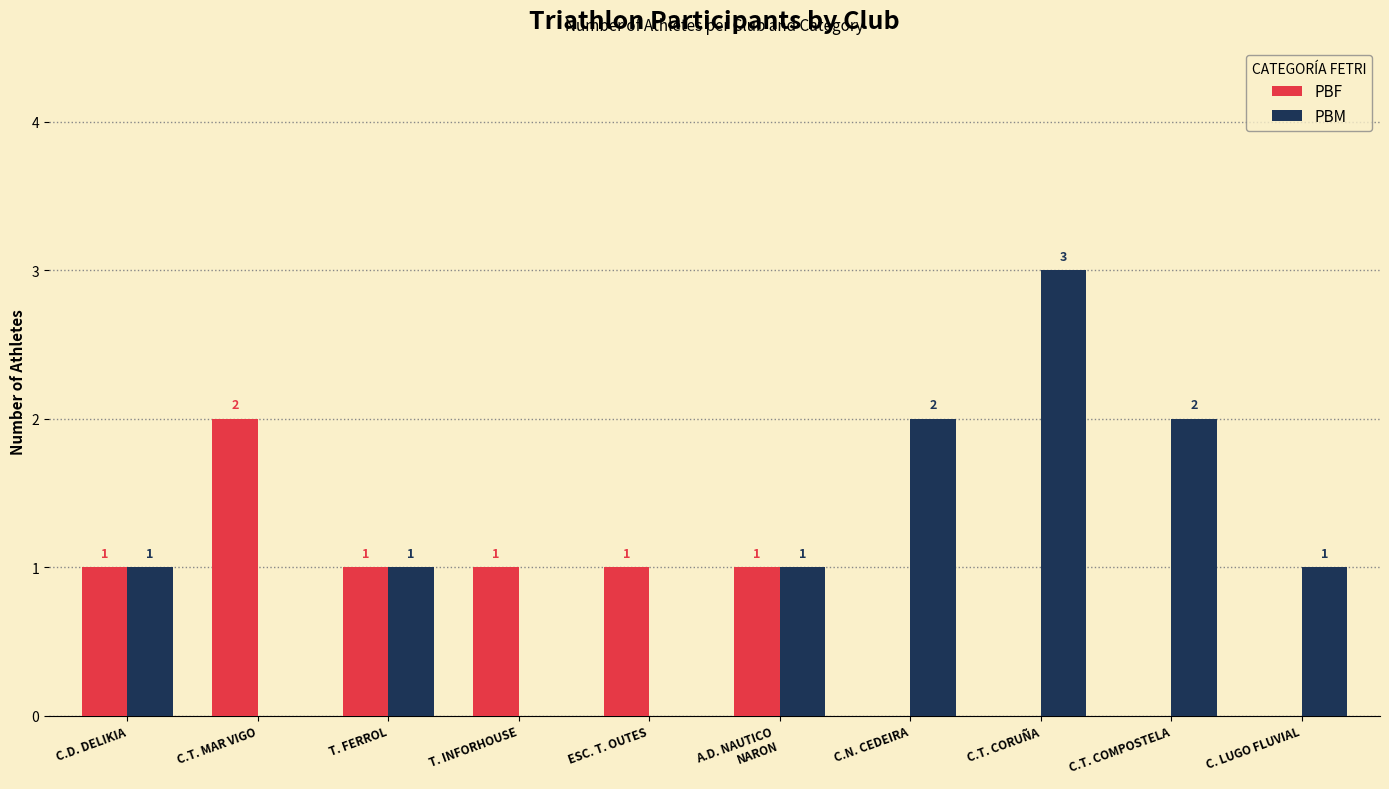

The PBF series shows 1 at ESC. T. OUTES. True or false?

True